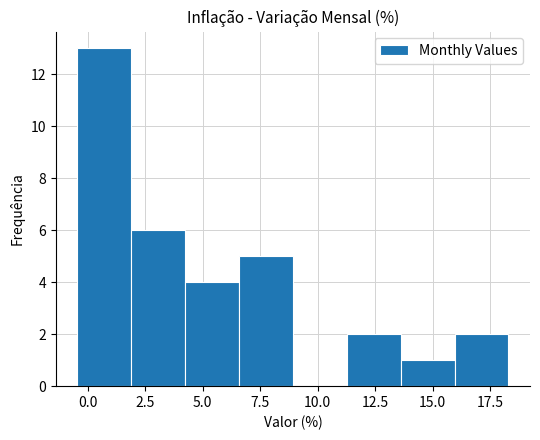

Reading left to right, transcribe this chart: for each bar, give the range it covers on the x-axis and its height. Neither the bar edges nor the heights are printed on the chart, so give them approximately, as read against the axes.

-0.5 to 2.0: 13
2.0 to 4.0: 6
4.0 to 6.5: 4
6.5 to 9.0: 5
9.0 to 11.5: 0
11.5 to 13.5: 2
13.5 to 16.0: 1
16.0 to 18.5: 2